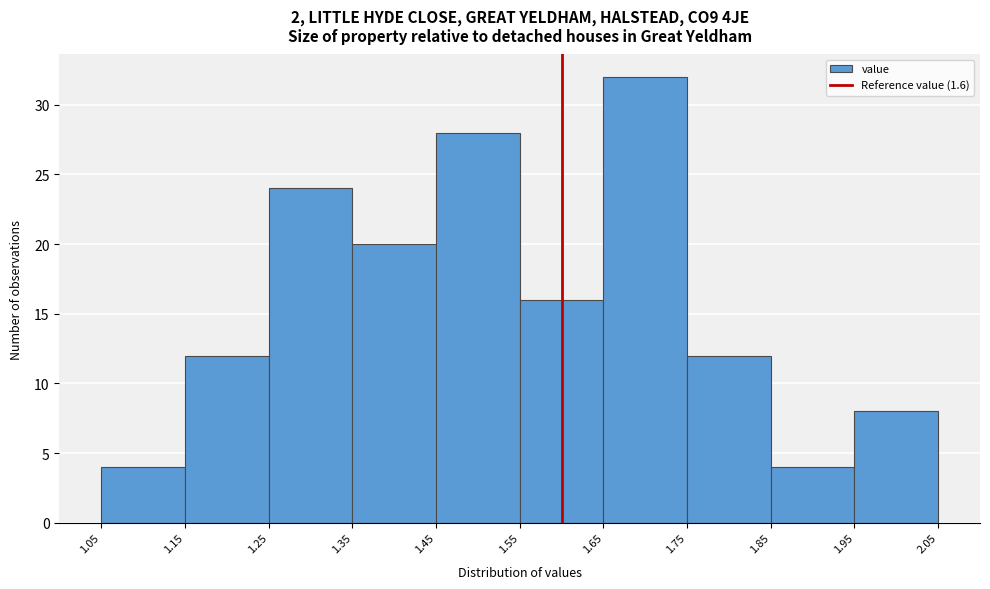

Over which range of the x-axis is the bar tallest?

1.65 to 1.75